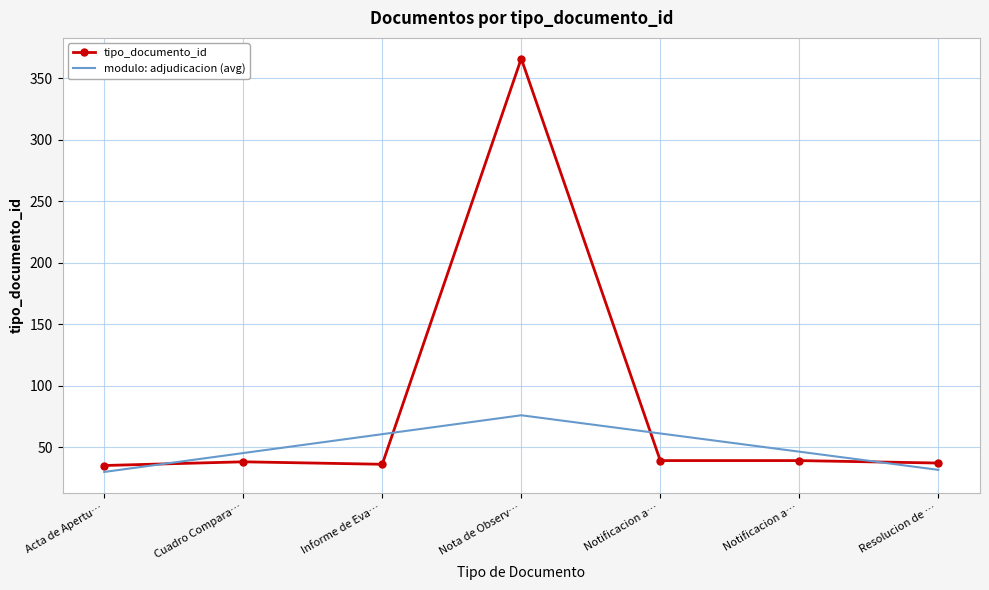

How many categories are shown in the chart?

7